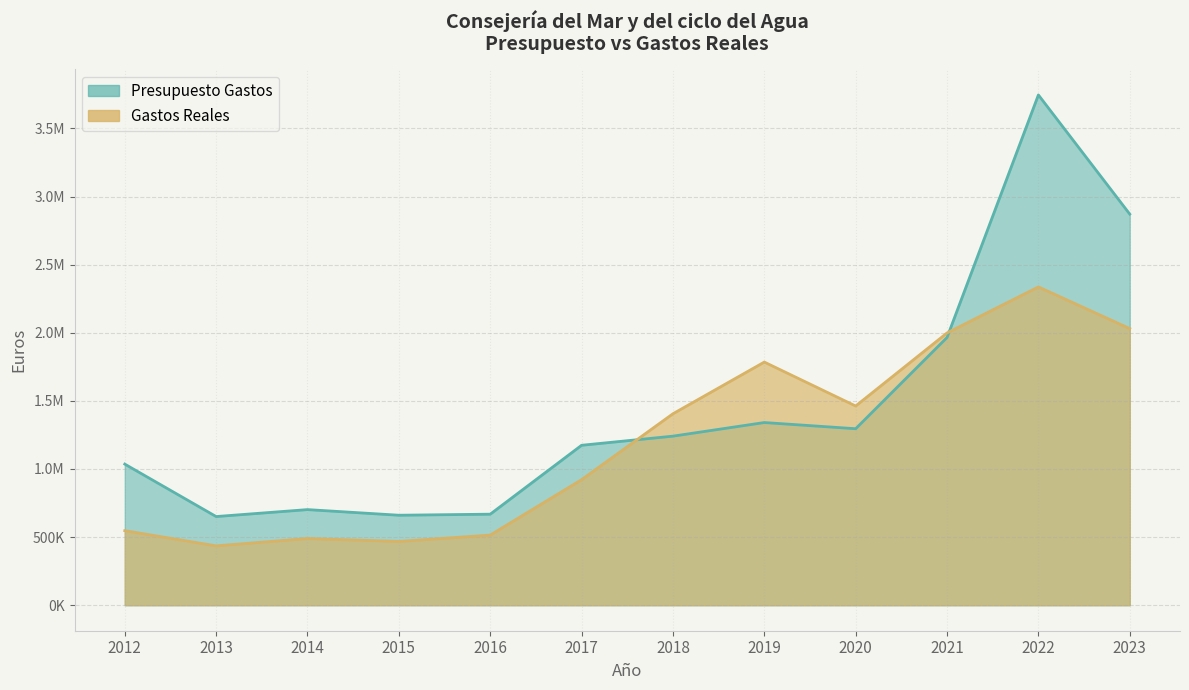

Which series has the largest range (max minus min)?

Presupuesto Gastos